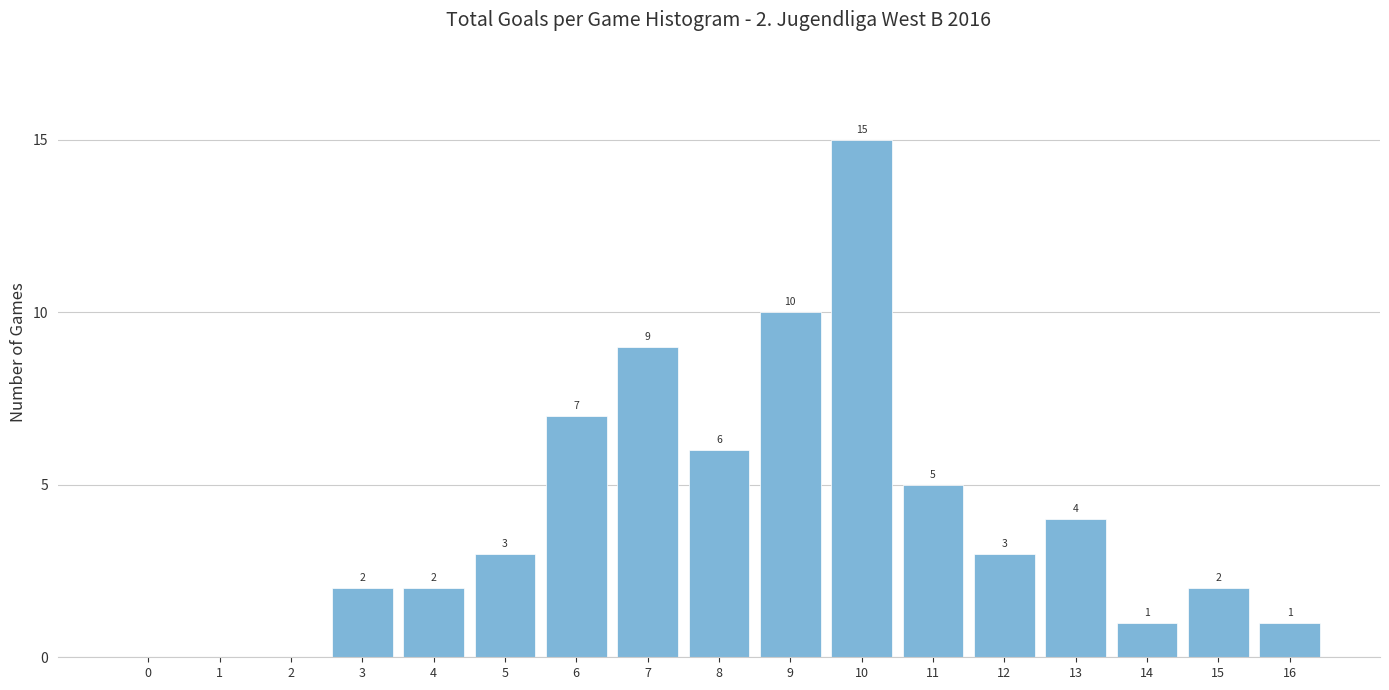

Reading right to left, extract all data points from this chart.

16=1	15=2	14=1	13=4	12=3	11=5	10=15	9=10	8=6	7=9	6=7	5=3	4=2	3=2	2=0	1=0	0=0